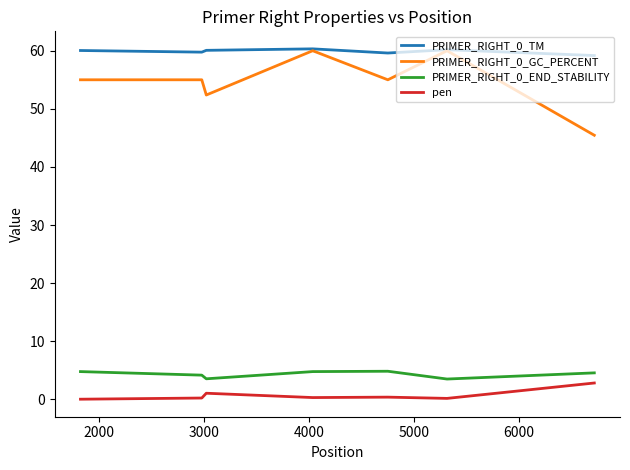

True or false: PRIMER_RIGHT_0_GC_PERCENT and PRIMER_RIGHT_0_END_STABILITY intersect in this chart.

False